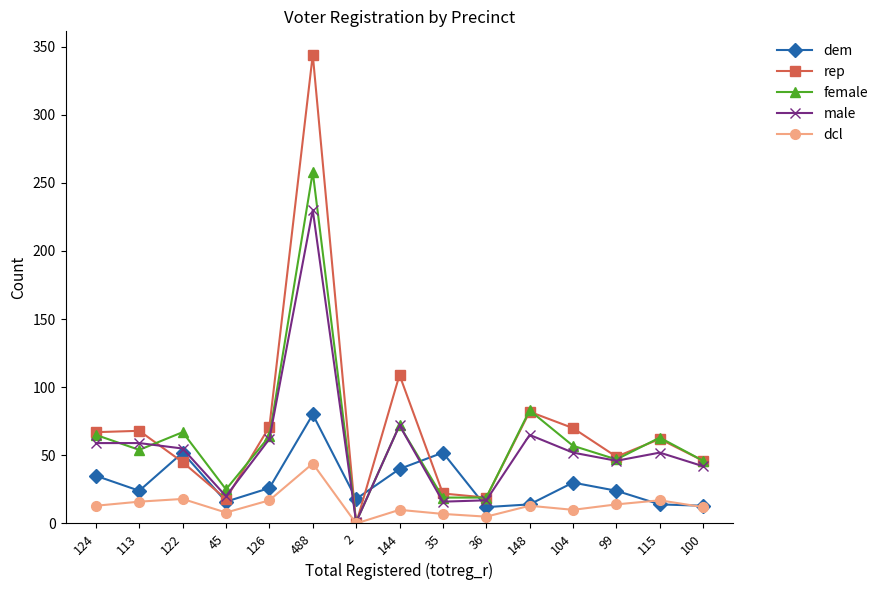

How many intersections are there between dem and female?

4